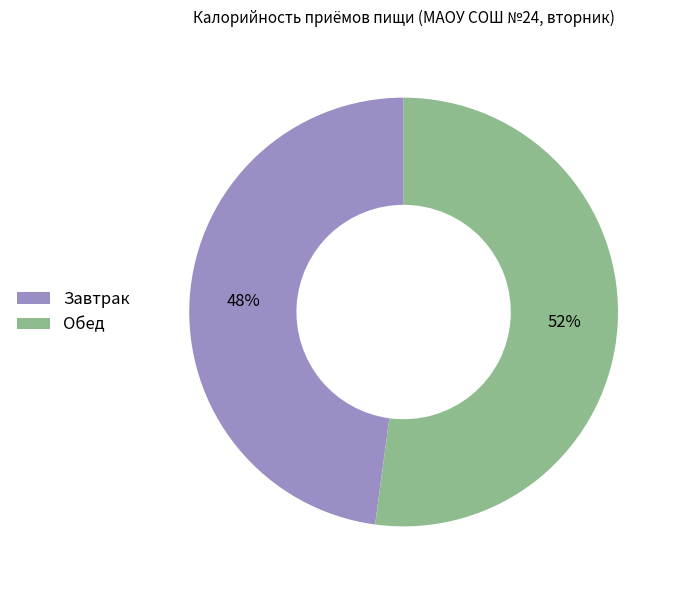

Do Обед and Завтрак together represent more than half of the pie?

Yes